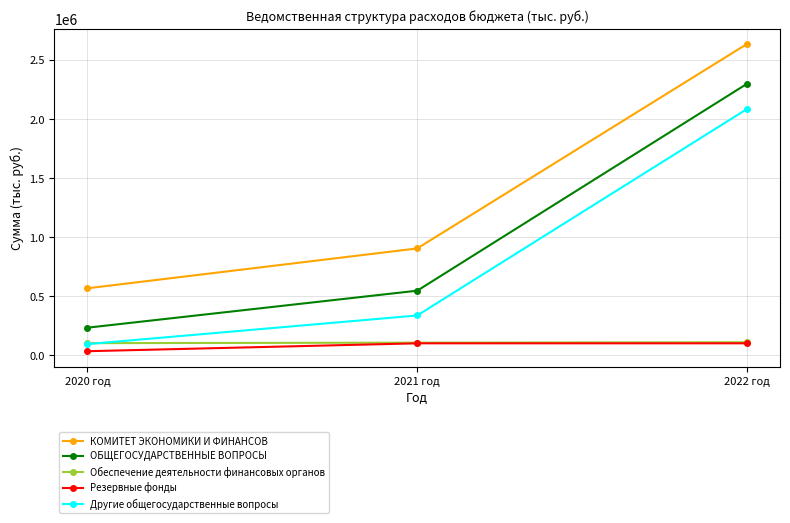

The value of КОМИТЕТ ЭКОНОМИКИ И ФИНАНСОВ at 2021 год is 905409.8. True or false?

True